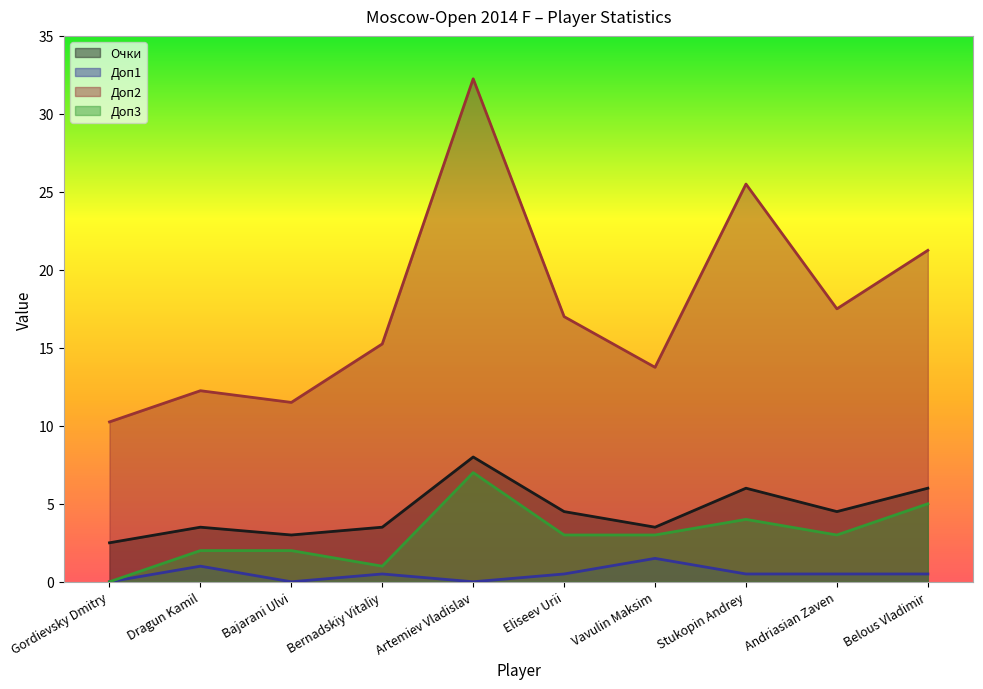

What is the difference between the highest and lowest values at Artemiev Vladislav?

32.2